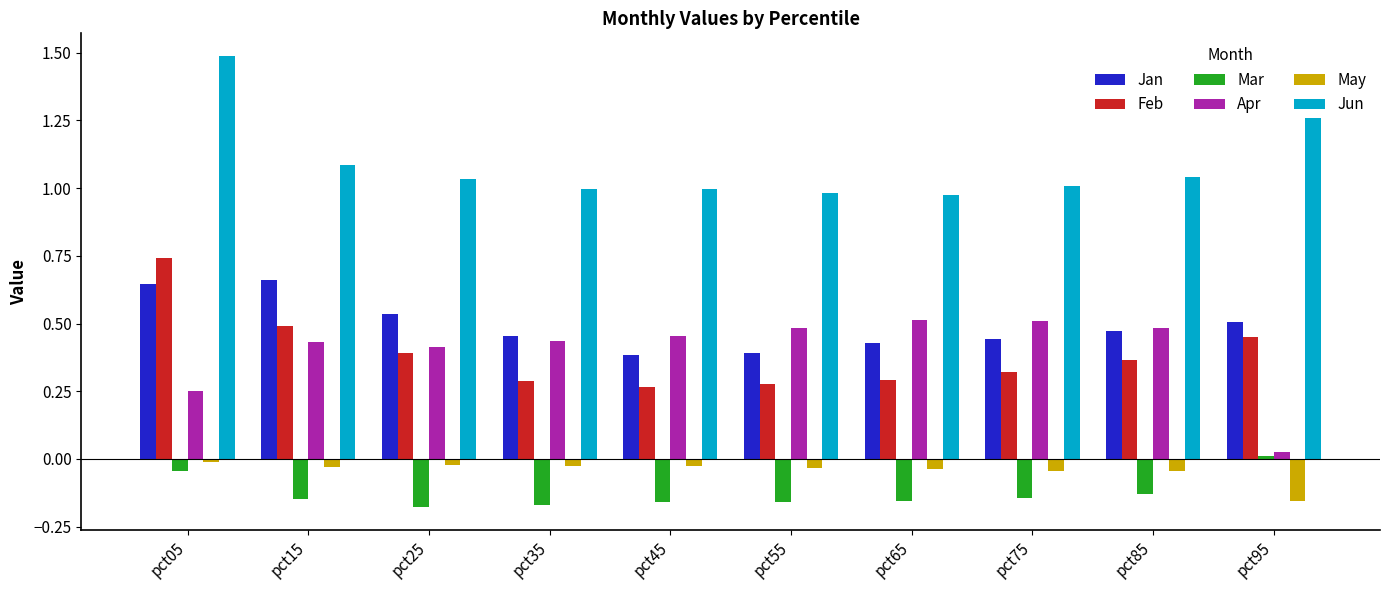

Between pct15 and pct25, which series saw the biggest shift?

Jan